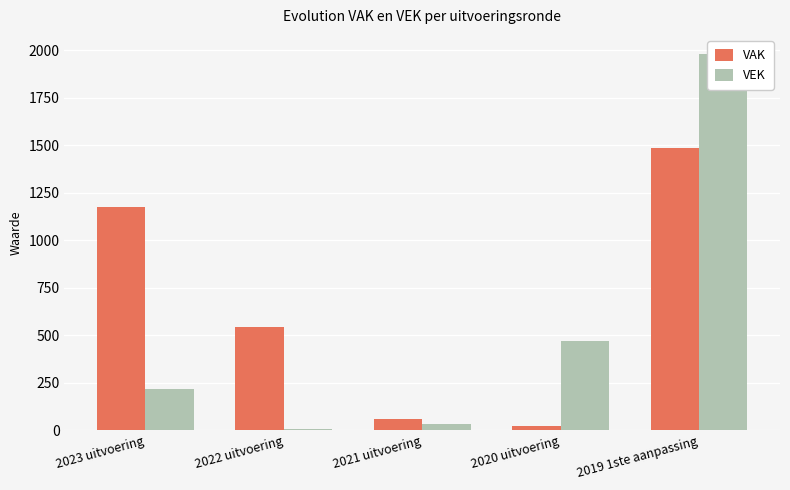

Which series changed the most between 2023 uitvoering and 2019 1ste aanpassing?

VEK